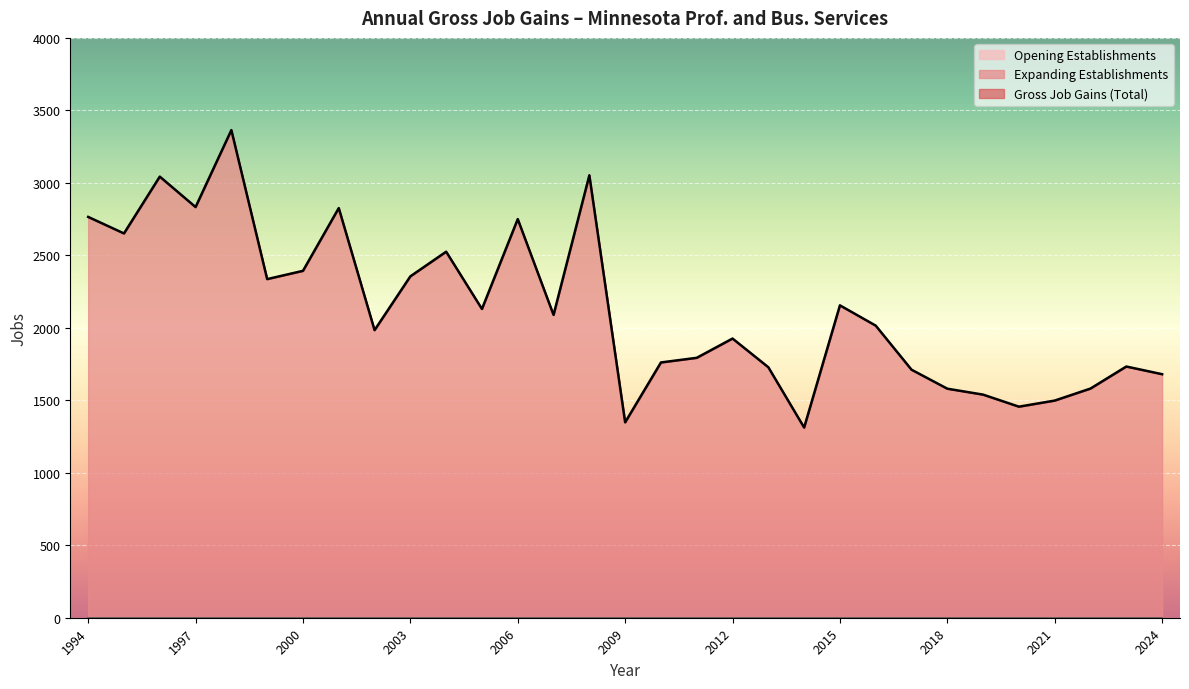

Which has a higher value, 2020 or 2000?

2000